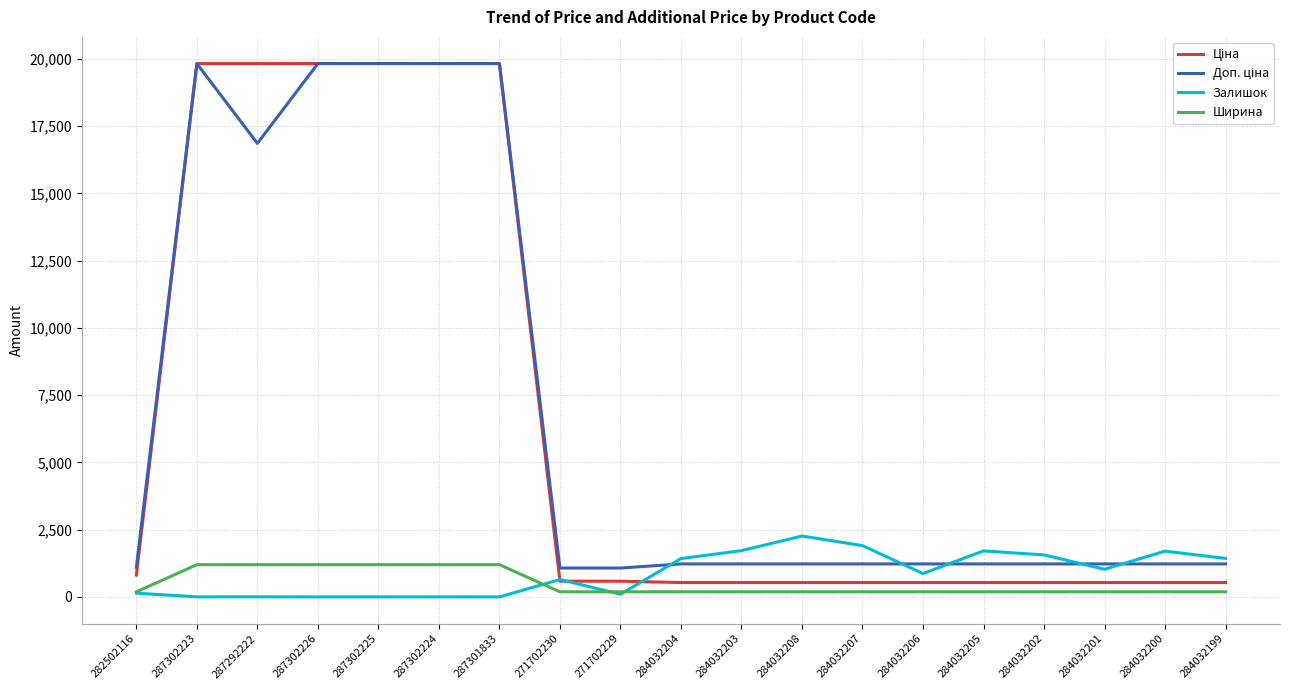

What is the greatest value displayed?

19831.1